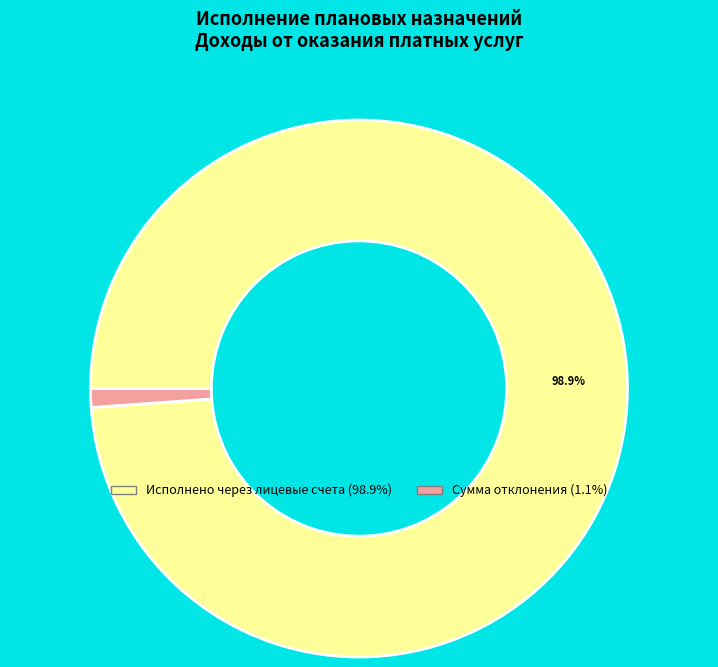

Is there a majority slice in this chart?

Yes